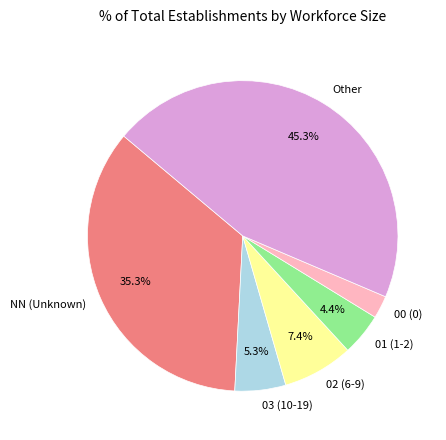

How many slices are in this pie chart?

6